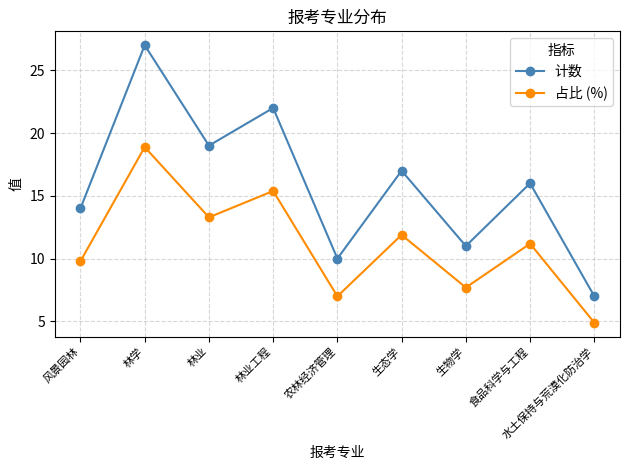

Which series has the largest total across all categories?

计数